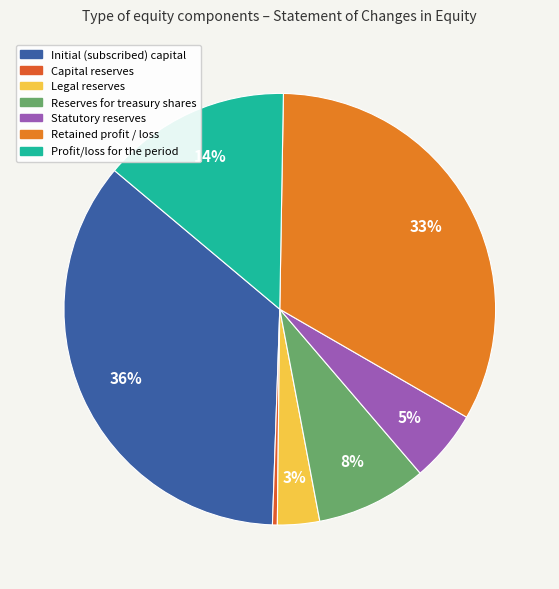

Is Reserves for treasury shares the majority of the pie?

No